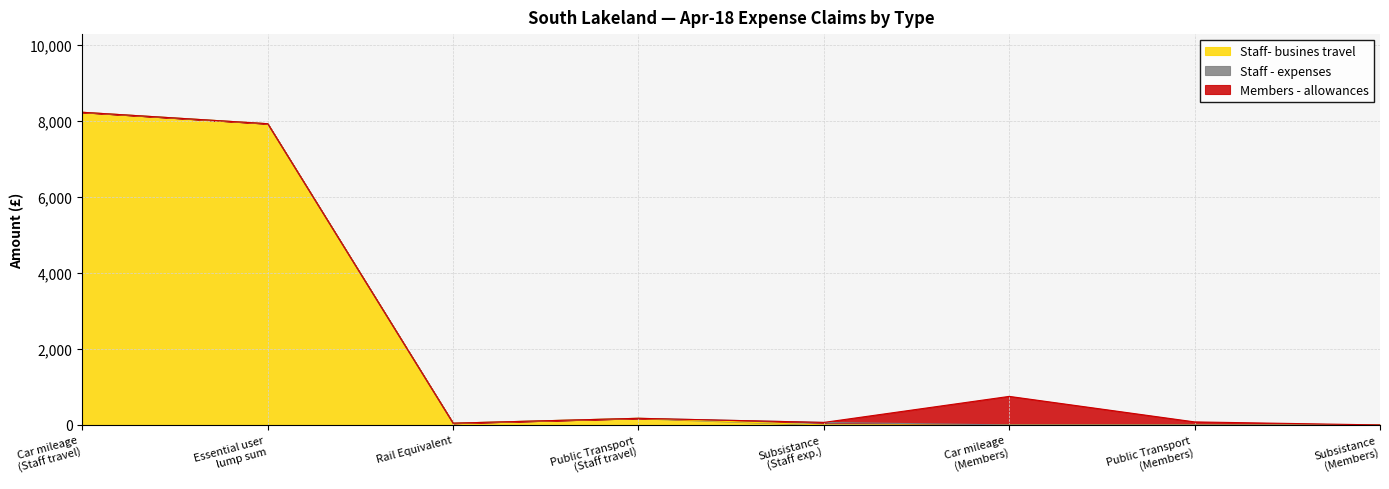

Reading right to left, list all the values displayed in this chart.

Car mileage: 0.0	0.0	0.0	0.0	0.0	0.0	0.0	8227.4
Essential user lump sum: 0.0	0.0	0.0	0.0	0.0	0.0	7926.4	0.0
Rail Equivalent: 0.0	0.0	0.0	0.0	0.0	46.2	0.0	0.0
Public Transport: 0.0	0.0	80.0	0.0	174.7	0.0	0.0	0.0
Subsistance: 0.0	0.0	0.0	66.2	0.0	0.0	0.0	0.0